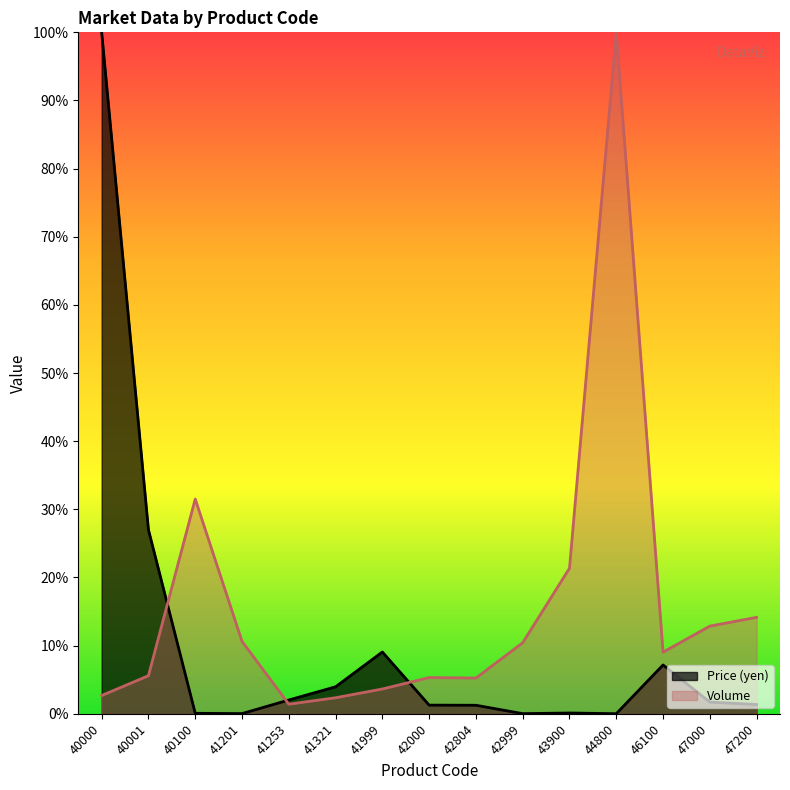

What is the average value of the Price (yen) series?

10.3